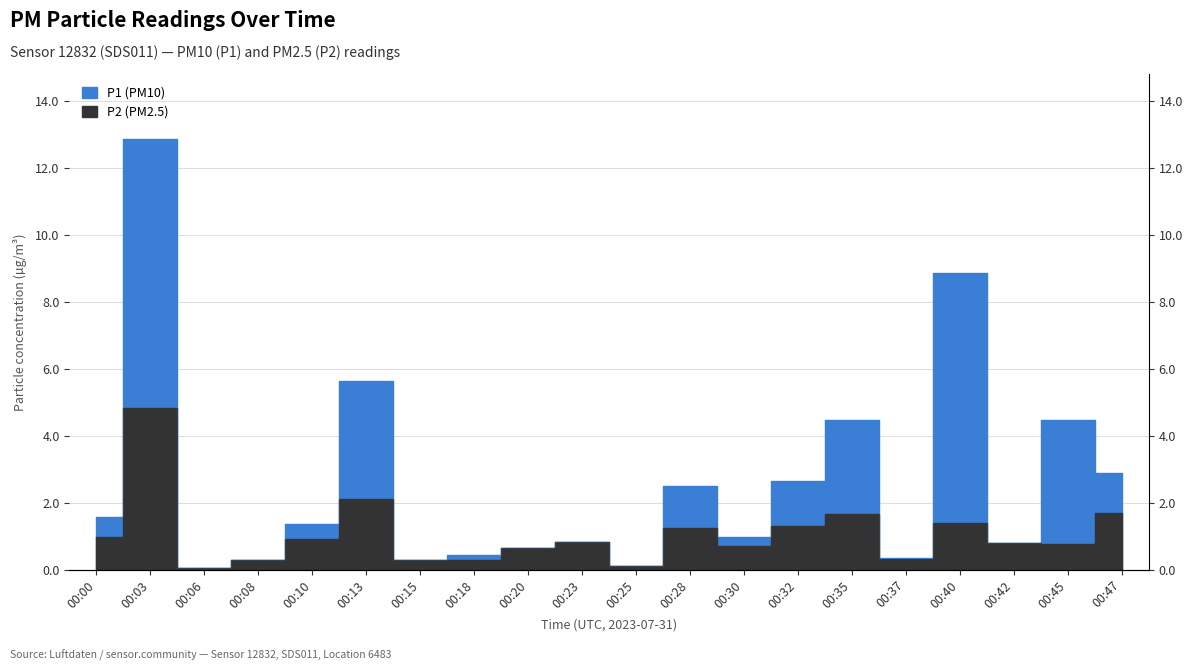

At how many categories does at least one series exceed 7?

2